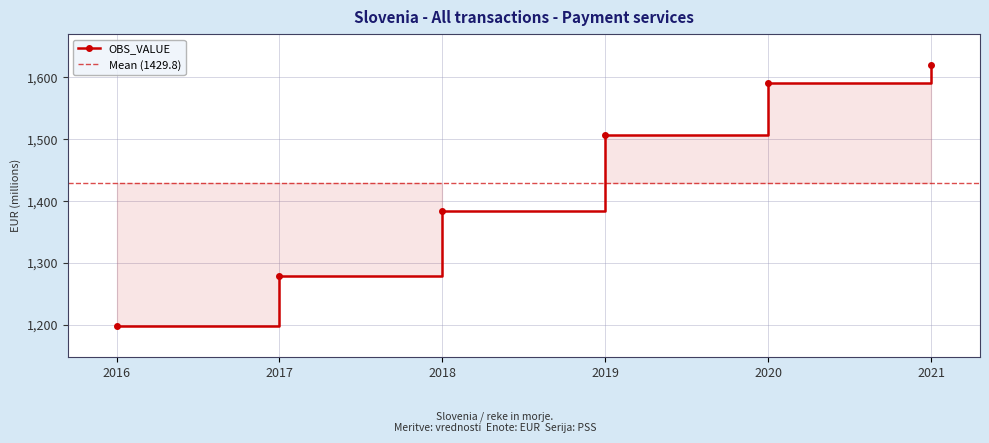

What is the minimum value shown in the chart?

1197.9